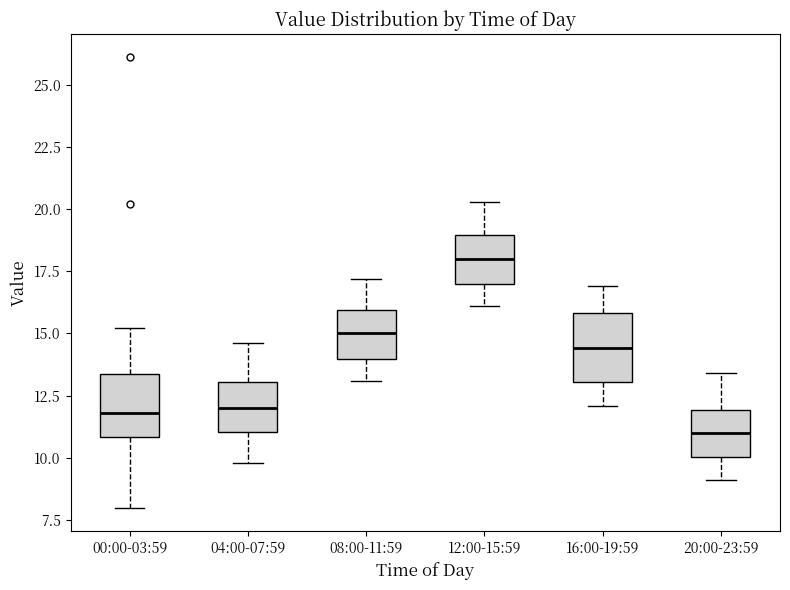

Where does the upper whisker of the box for 00:00-03:59 end on the y-axis? The values are not printed on the chart, so give them approximately, as read against the axis.

15.0